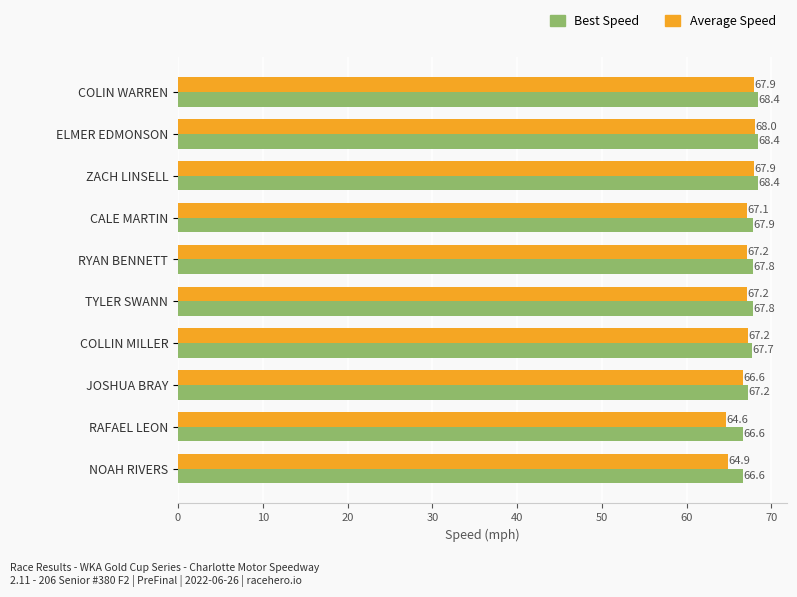

Rank the series by their maximum value, from highest to lowest.

Best Speed, Average Speed